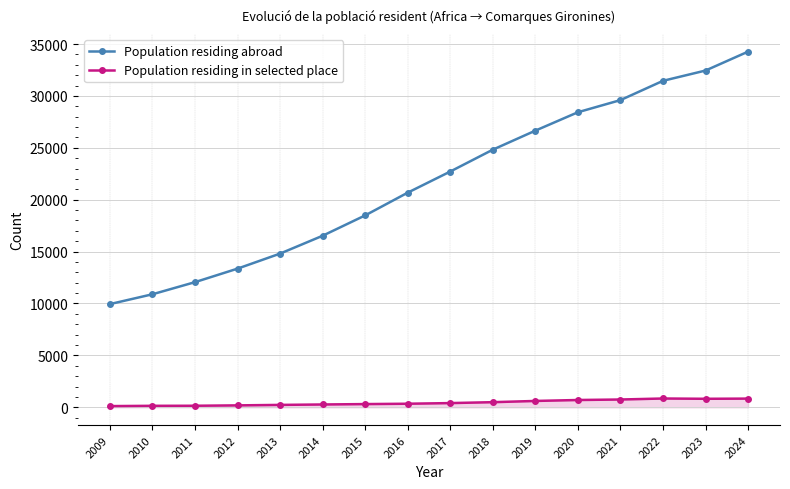

At how many categories does at least one series exceed 27617?

5